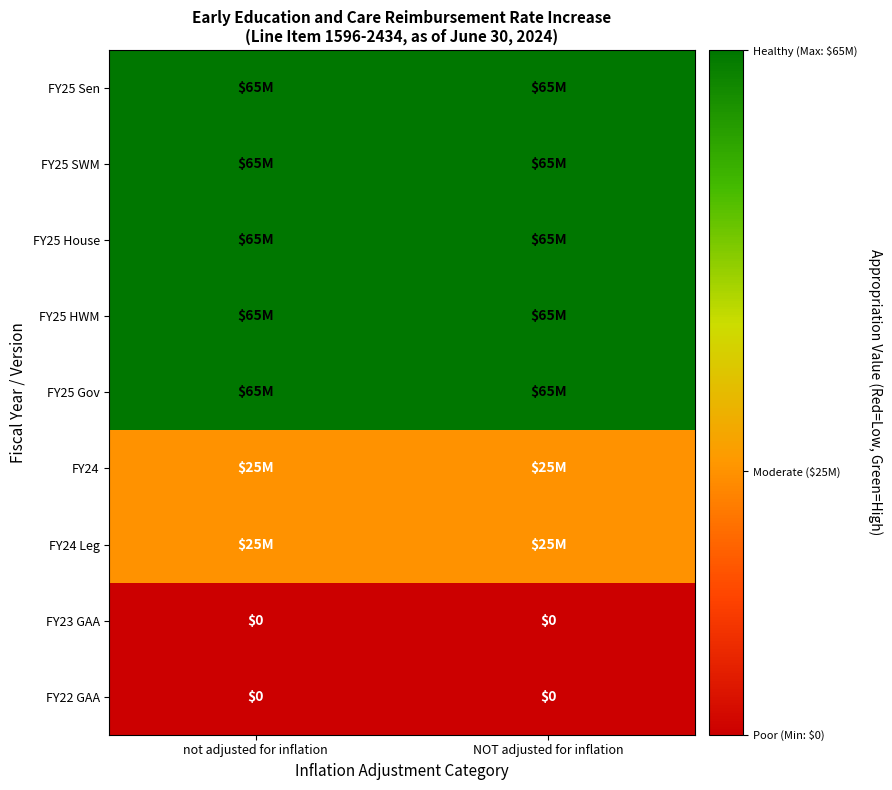

Which label corresponds to the largest value in the chart?

not adjusted for inflation